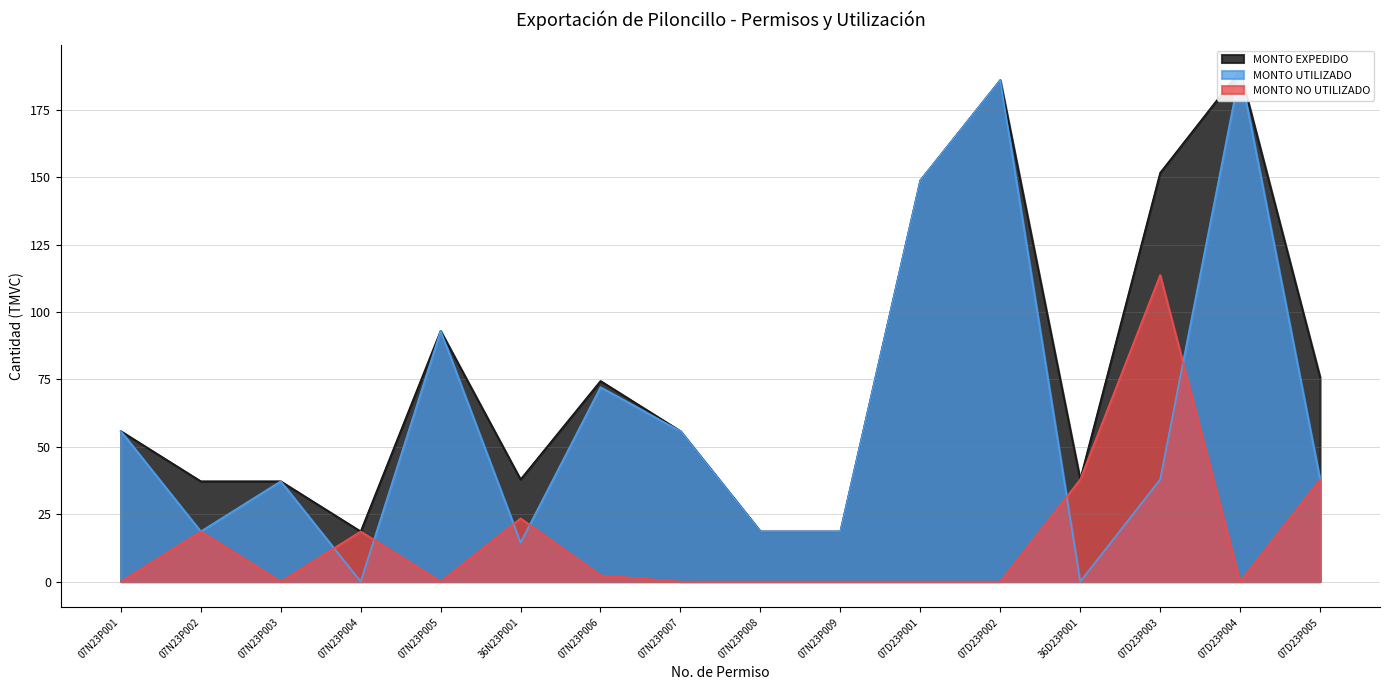

What is the average value of the MONTO UTILIZADO series?

61.5